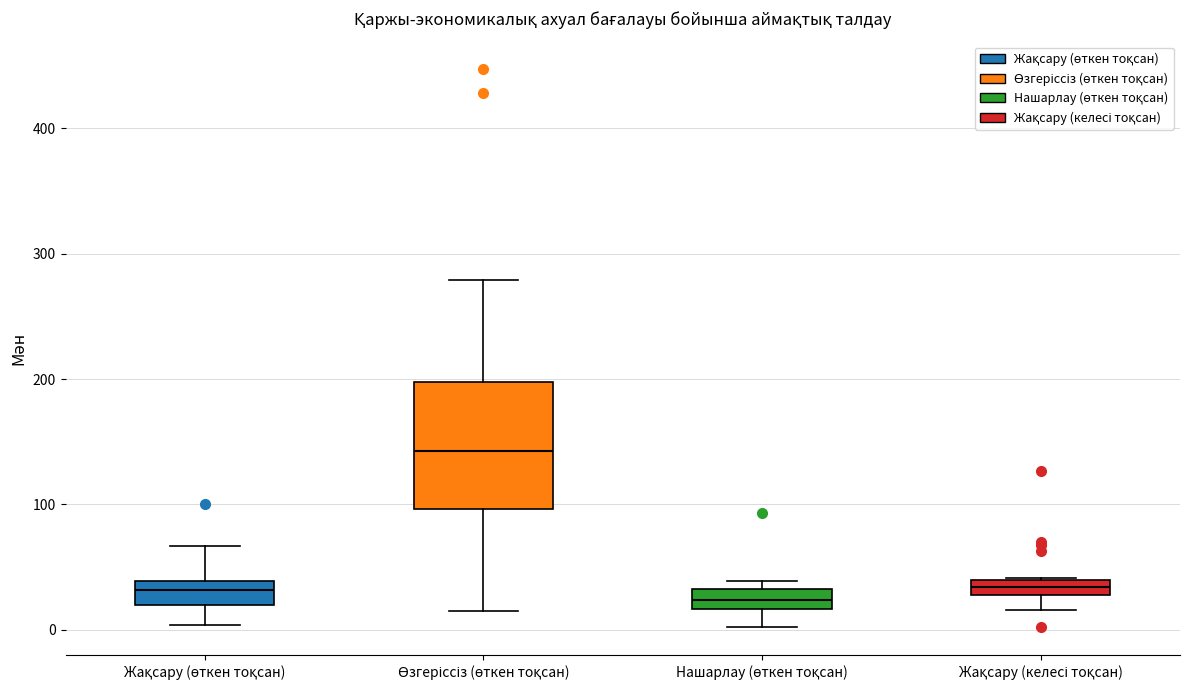

Comparing the boxes themselves (not the whiskers), which one is the tallest?

Өзгеріссіз (өткен тоқсан)